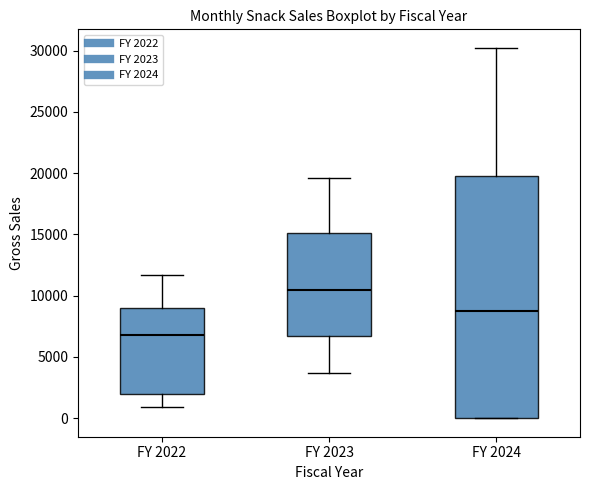

Comparing the boxes themselves (not the whiskers), which one is the tallest?

FY 2024